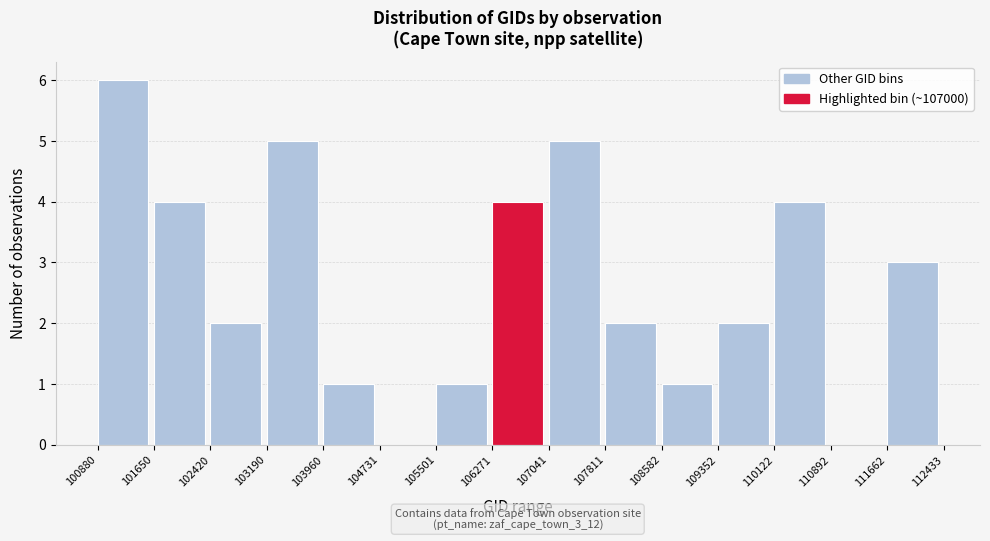

Which range on the x-axis has the tallest bar?

100880 to 101650